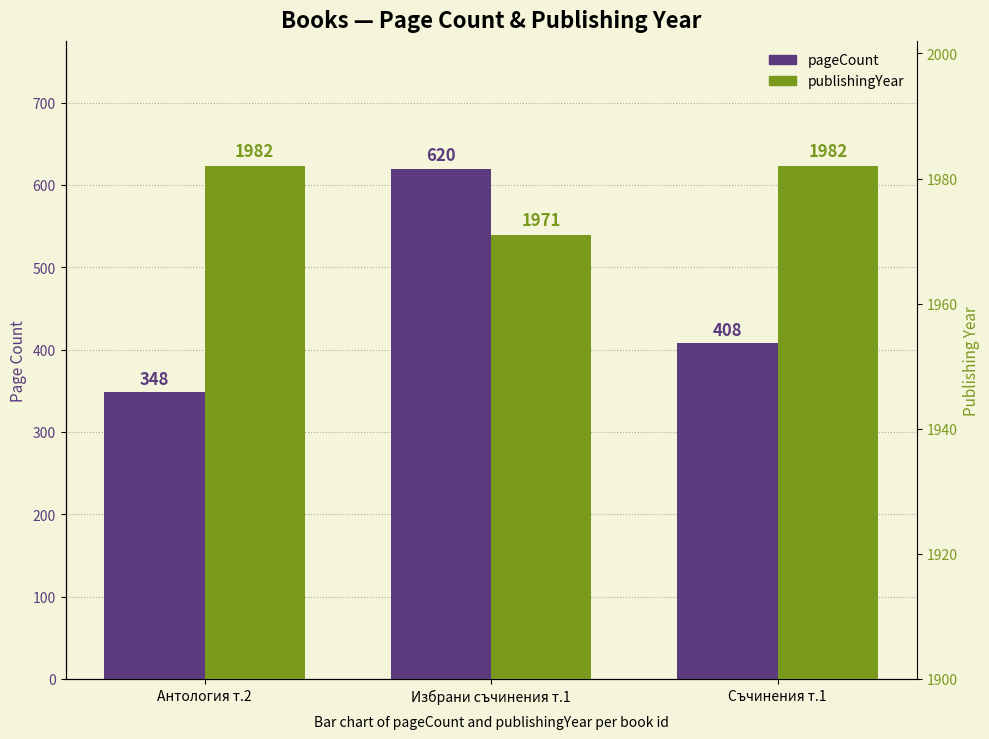

What position from the left is Избрани съчинения т.1?

2